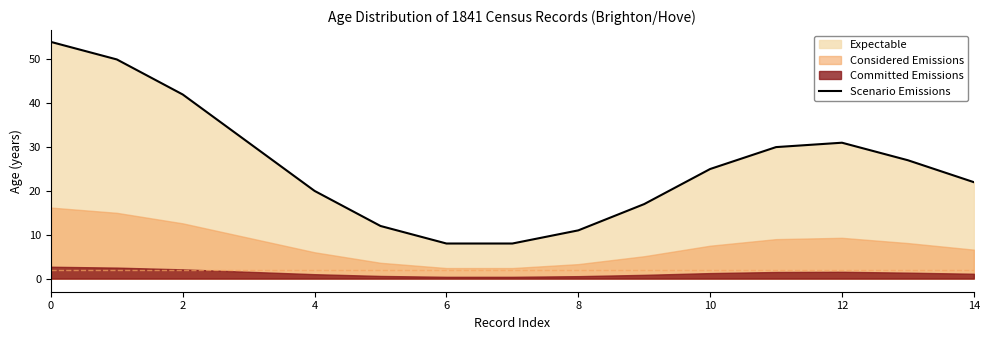

True or false: Scenario Emissions has a value of 46 at 12.

False